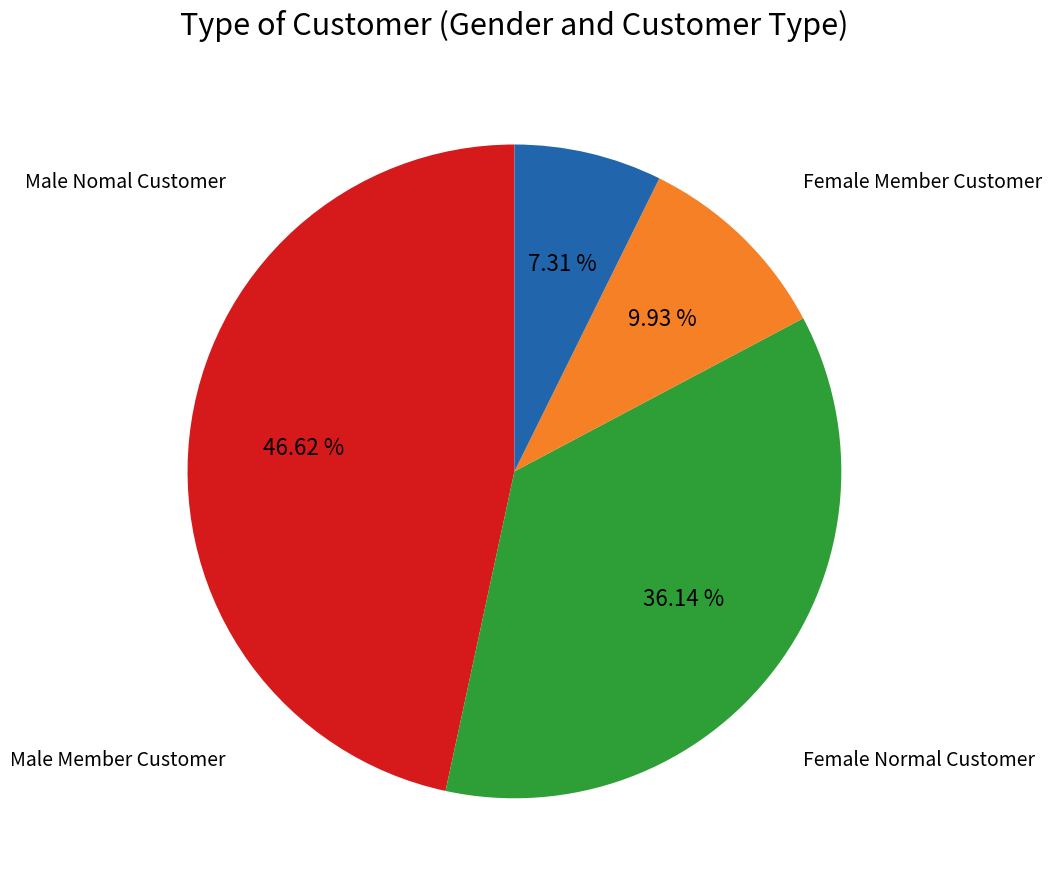

Is there any slice that represents more than half of the pie?

No